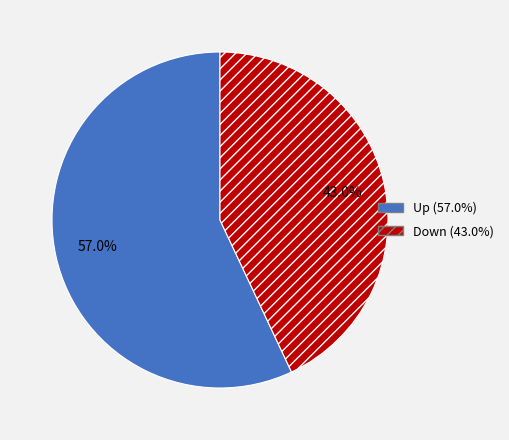

Between Up and Down, which is larger?

Up